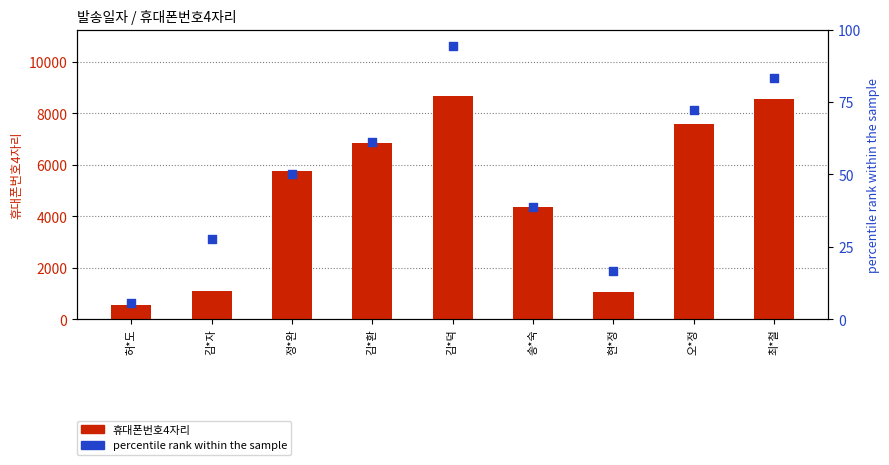

Which series reaches the maximum Y coordinate?

휴대폰번호4자리